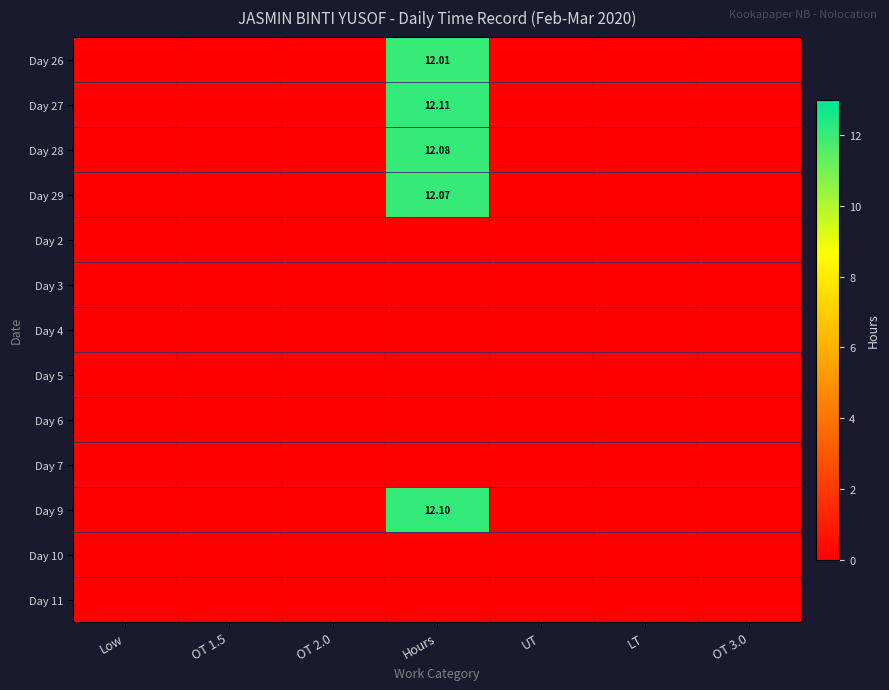

Which category has the highest value in the Day 29 series?

Hours